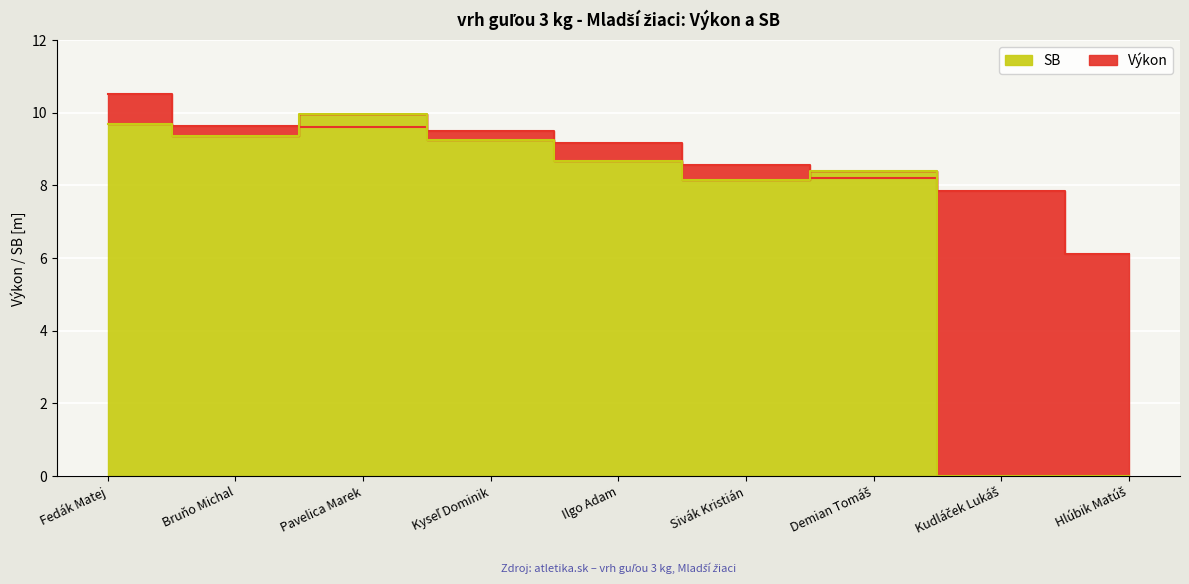

Which series has the widest spread of values?

SB